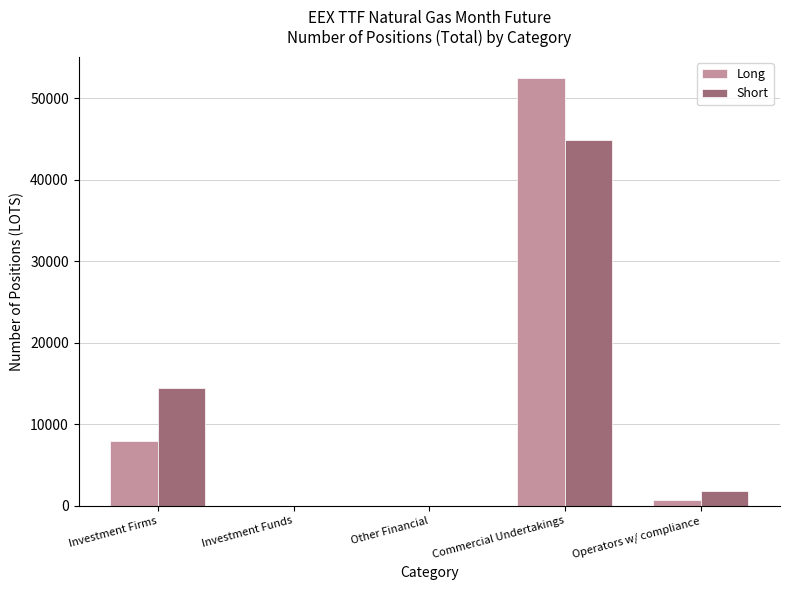

Reading right to left, extract all data points from this chart.

Long: Operators w/ compliance=690	Commercial Undertakings=52472	Other Financial=0	Investment Funds=0	Investment Firms=8008
Short: Operators w/ compliance=1797	Commercial Undertakings=44902	Other Financial=0	Investment Funds=0	Investment Firms=14471